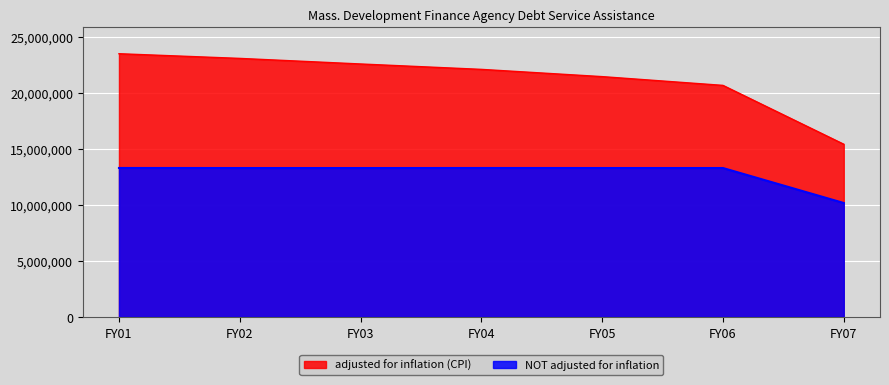

At which label is adjusted for inflation (CPI) closest to 19441495?

FY06